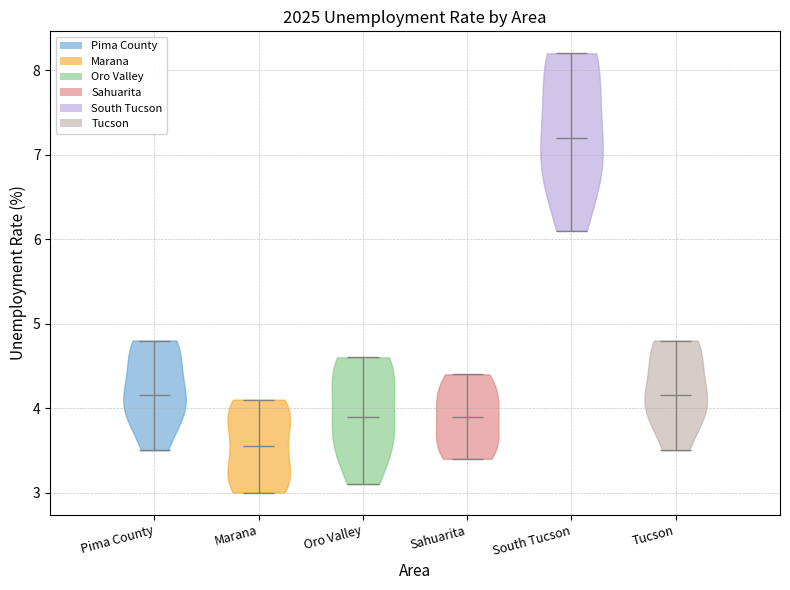

Which violin has the lowest median line?

Marana